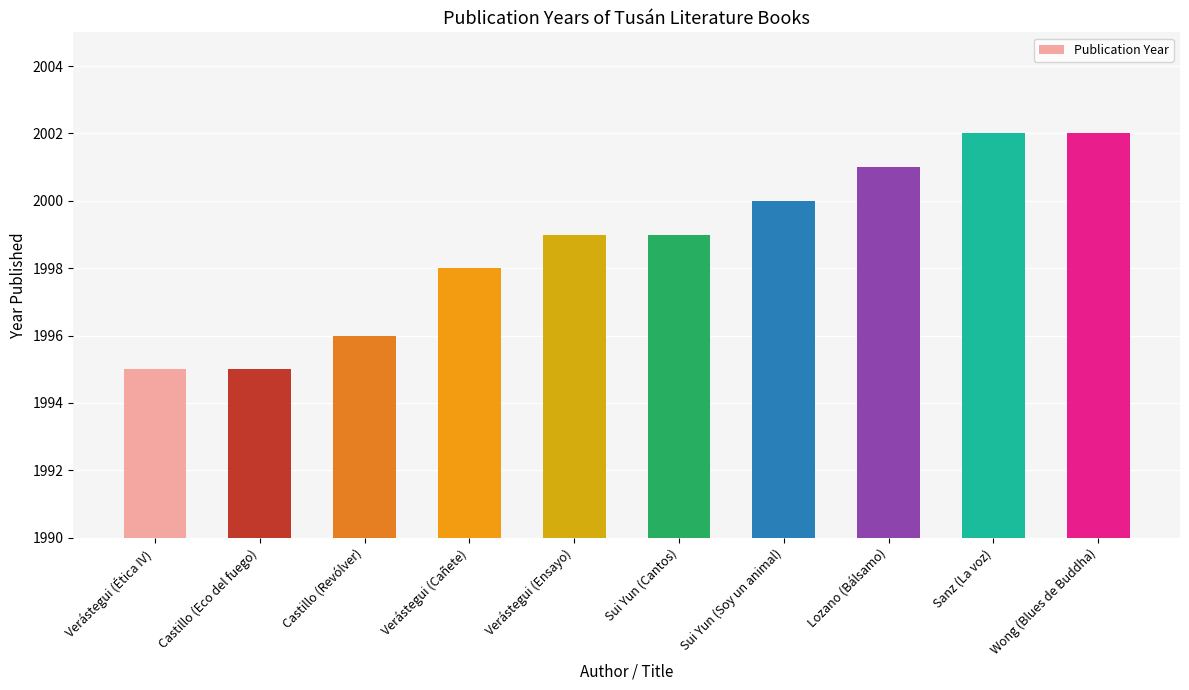

Which has a higher value, Sanz (La voz) or Verástegui (Ética IV)?

Sanz (La voz)